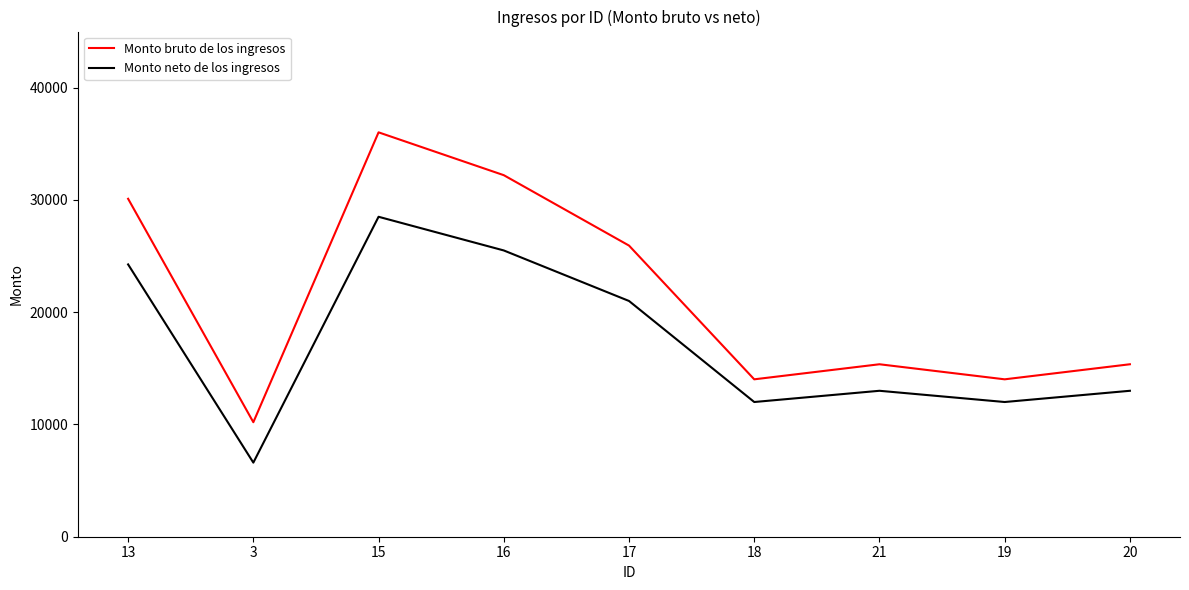

The Monto bruto de los ingresos series shows 18107.8 at 3. True or false?

False